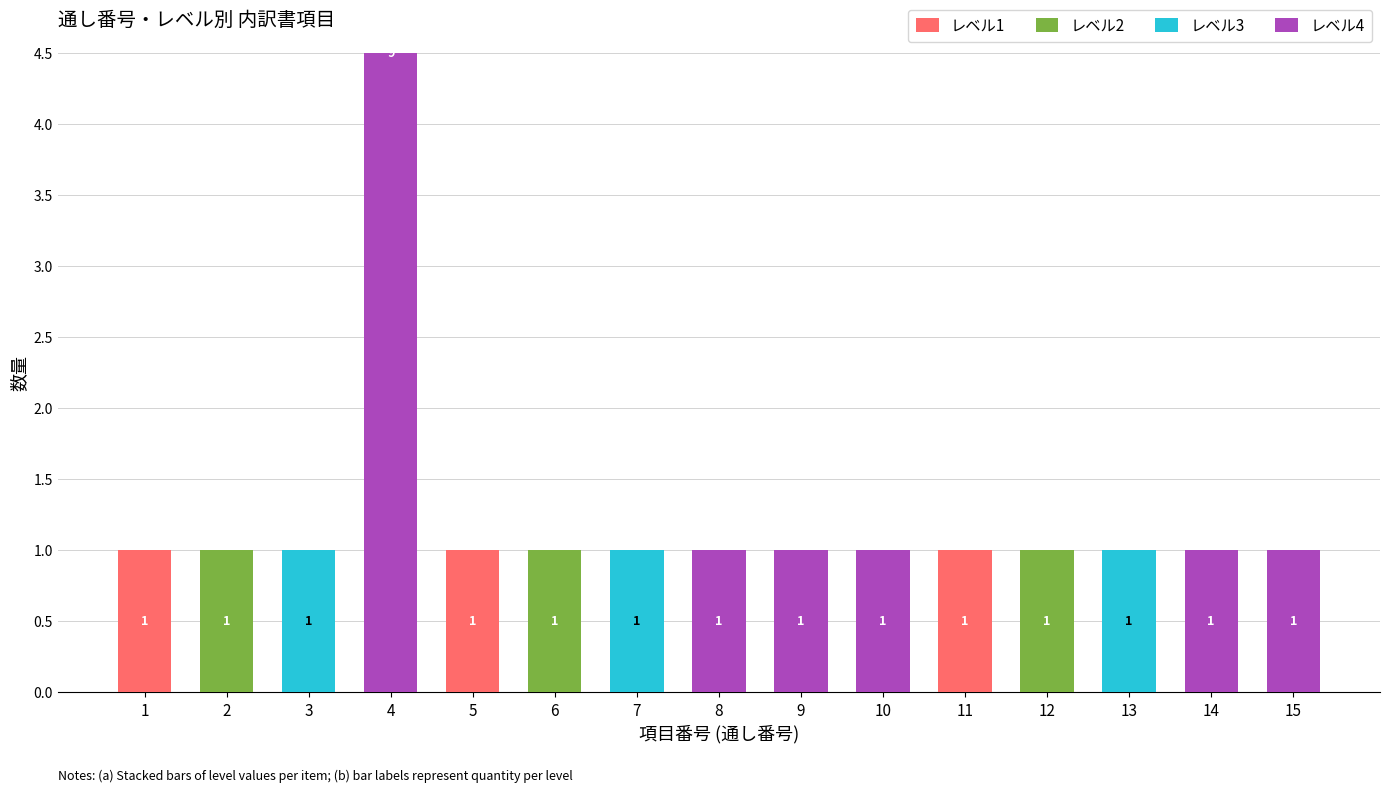

What is the difference between the レベル1 values at 6 and 5?

1